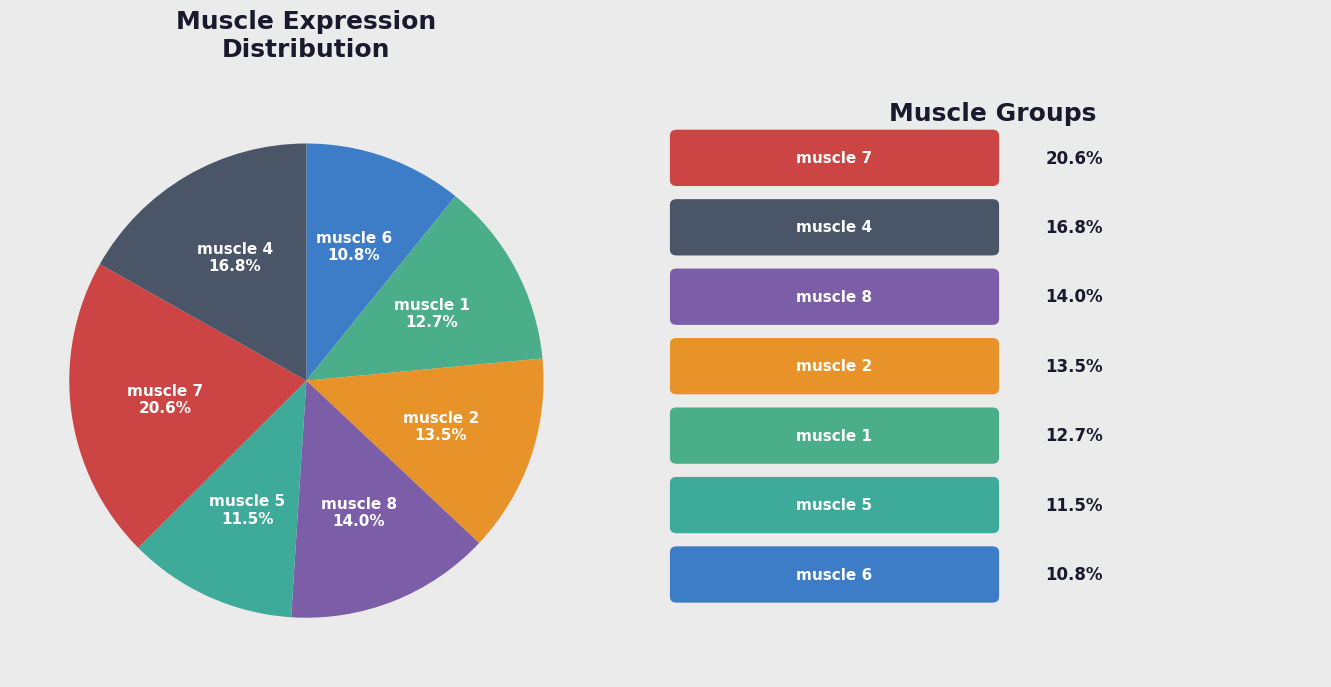

Does muscle 2 represent more than half of the total?

No